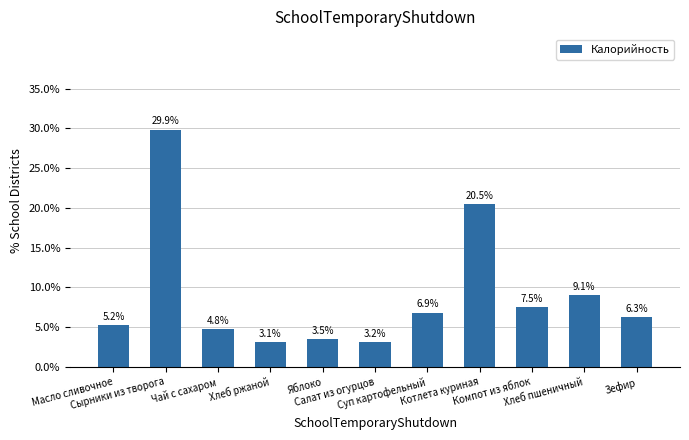

What is the change in value from Масло сливочное to Чай с сахаром?

-0.4